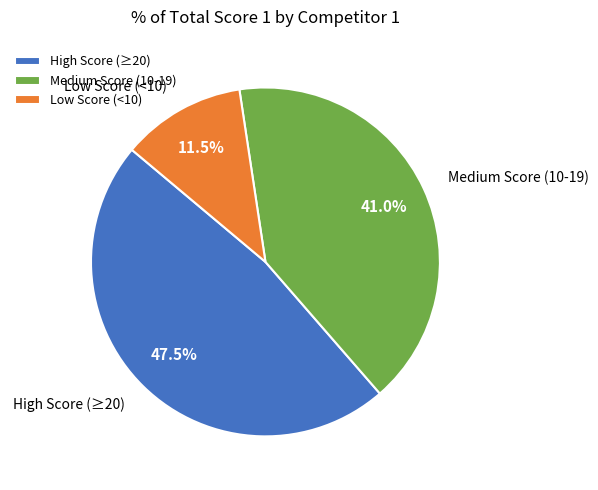

Does any single category account for the majority?

No